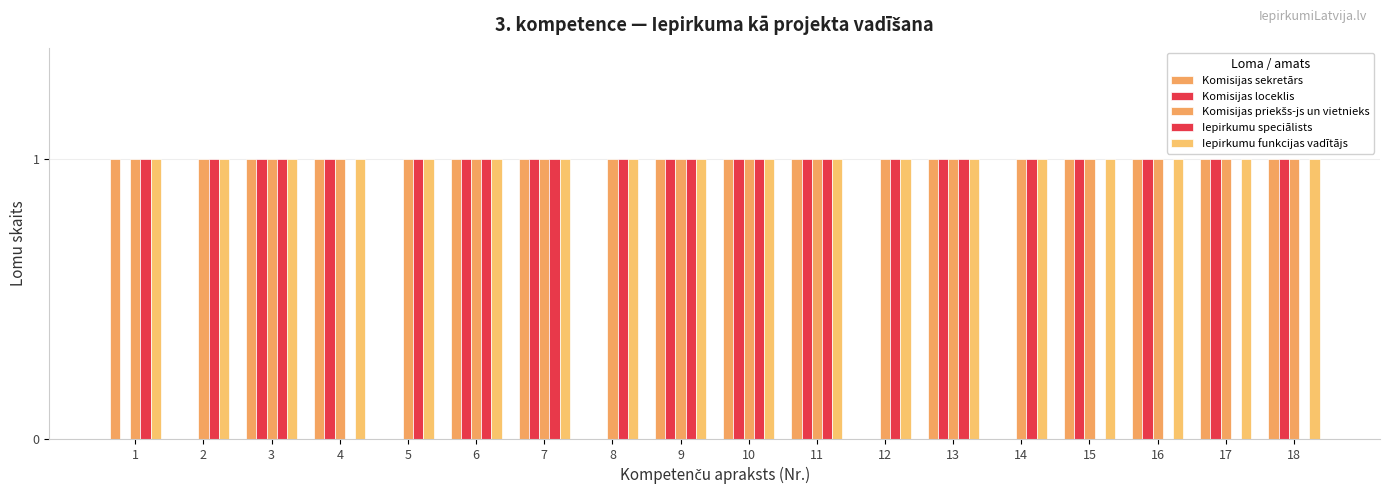

What is the lowest value of the Komisijas priekšs-js un vietnieks series?

1